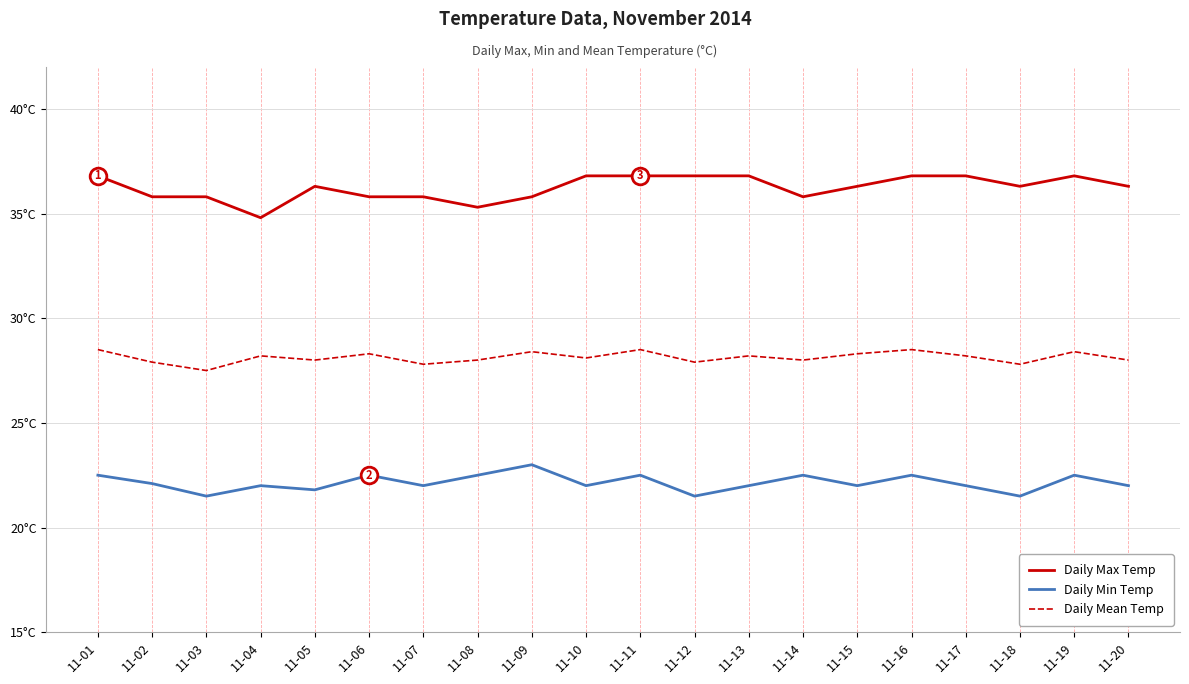

Reading left to right, transcribe all the data shown in this chart.

Daily Max Temp: 11-01=36.8	11-02=35.8	11-03=35.8	11-04=34.8	11-05=36.3	11-06=35.8	11-07=35.8	11-08=35.3	11-09=35.8	11-10=36.8	11-11=36.8	11-12=36.8	11-13=36.8	11-14=35.8	11-15=36.3	11-16=36.8	11-17=36.8	11-18=36.3	11-19=36.8	11-20=36.3
Daily Min Temp: 11-01=22.5	11-02=22.1	11-03=21.5	11-04=22.0	11-05=21.8	11-06=22.5	11-07=22.0	11-08=22.5	11-09=23.0	11-10=22.0	11-11=22.5	11-12=21.5	11-13=22.0	11-14=22.5	11-15=22.0	11-16=22.5	11-17=22.0	11-18=21.5	11-19=22.5	11-20=22.0
Daily Mean Temp: 11-01=28.5	11-02=27.9	11-03=27.5	11-04=28.2	11-05=28.0	11-06=28.3	11-07=27.8	11-08=28.0	11-09=28.4	11-10=28.1	11-11=28.5	11-12=27.9	11-13=28.2	11-14=28.0	11-15=28.3	11-16=28.5	11-17=28.2	11-18=27.8	11-19=28.4	11-20=28.0